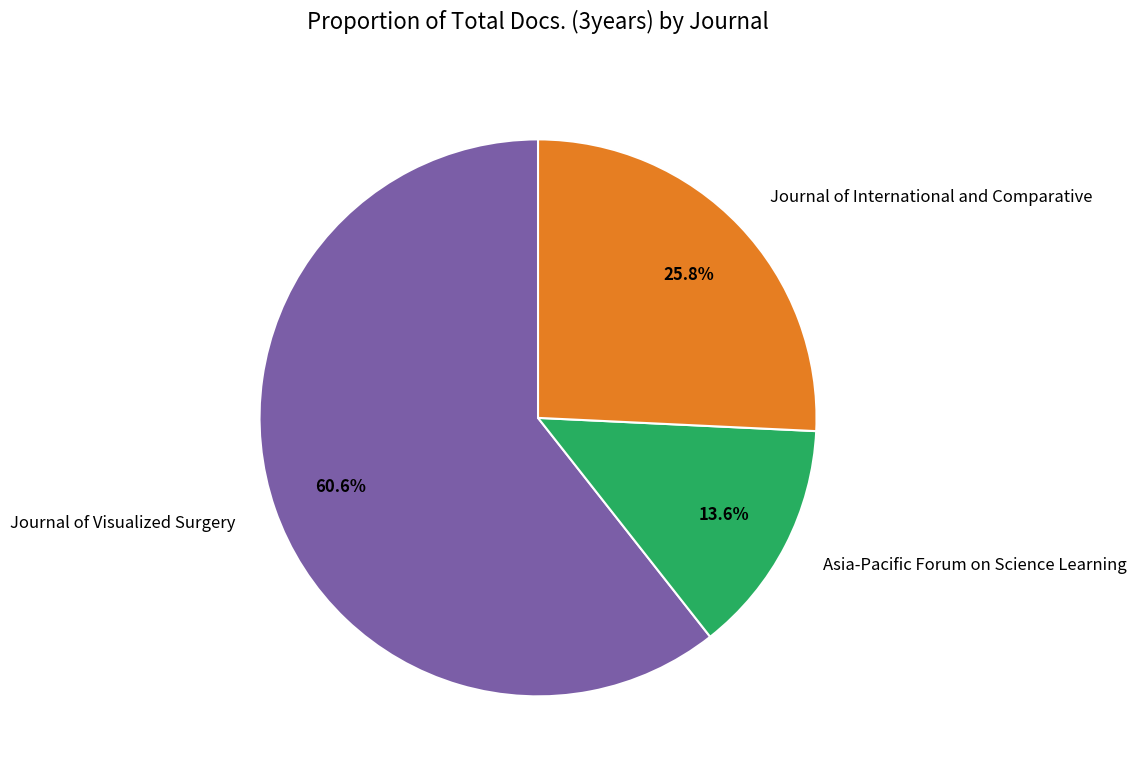

How much of the chart is everything except Journal of Visualized Surgery?

39.4%